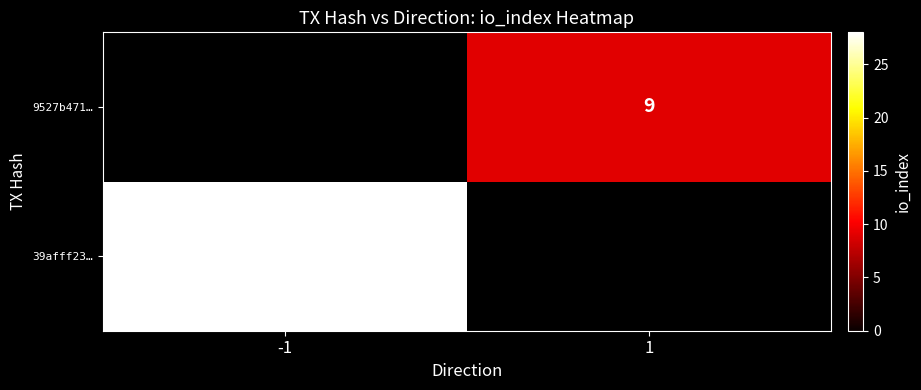

Is it true that 9527b471… equals 9 at 1?

True